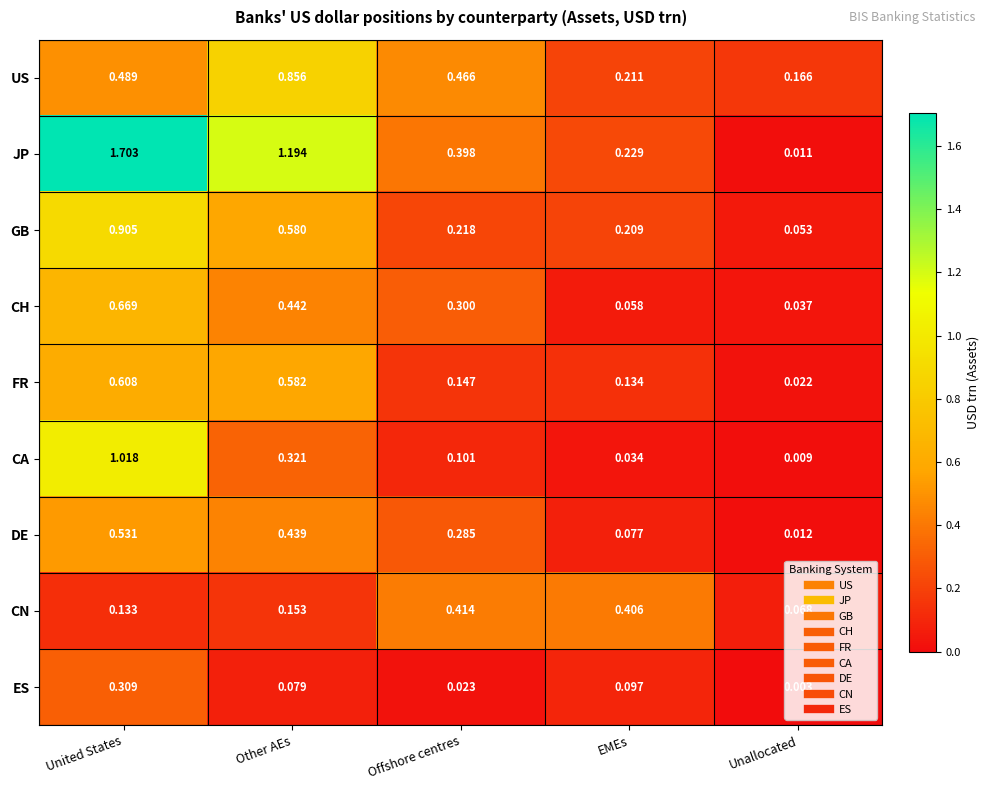

How many categories are shown in the chart?

5